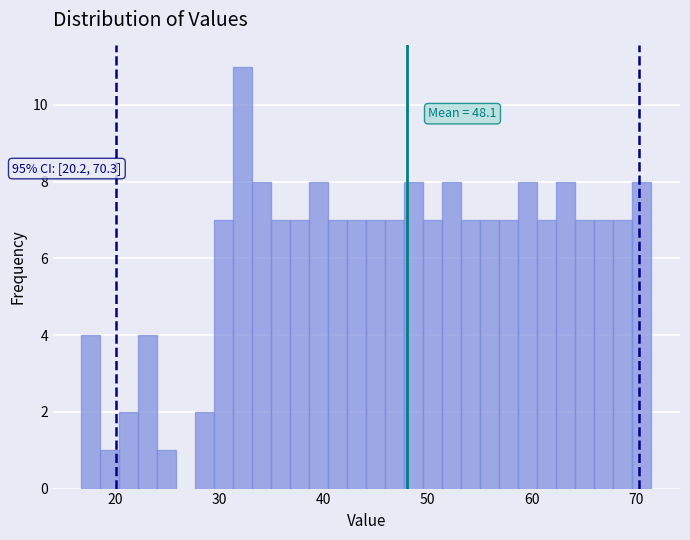

Around what value on the x-axis is the tallest bar? Give the approximate position of its centre, as read against the axis.

32